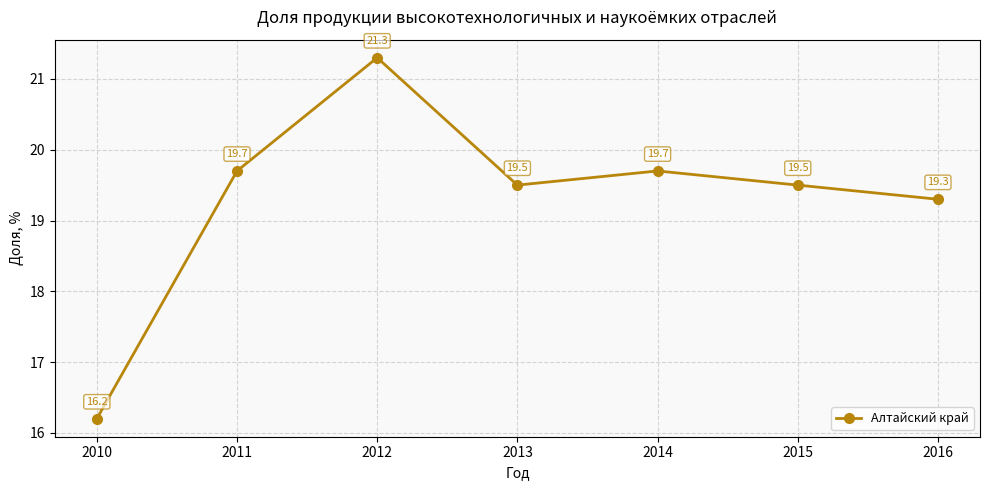

What is the difference between the maximum and second lowest values?

2.0